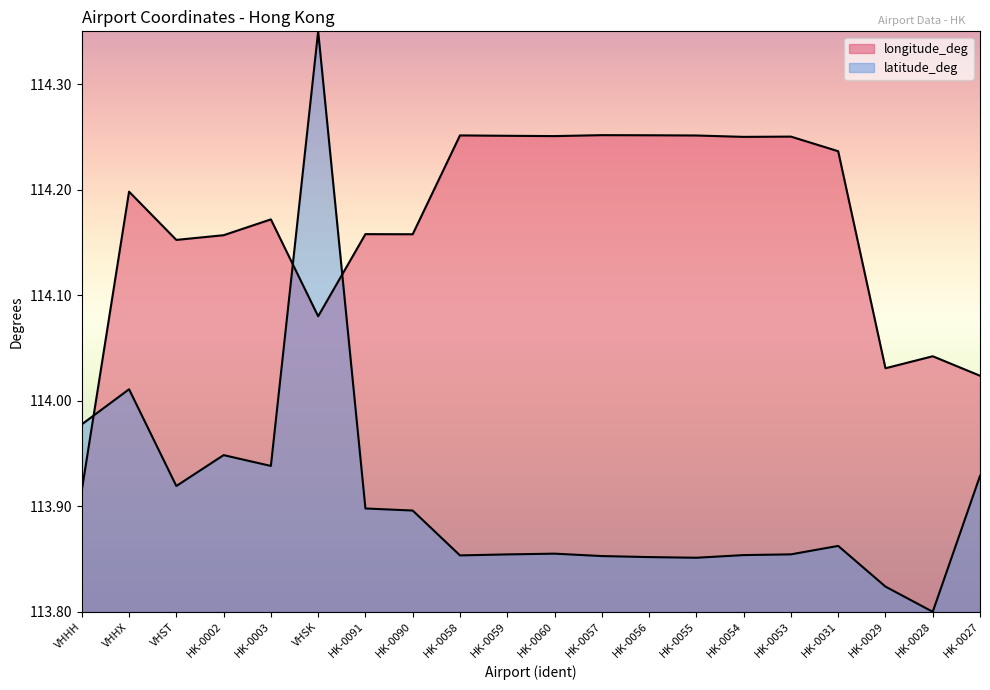

Count the number of data series in this chart.

2